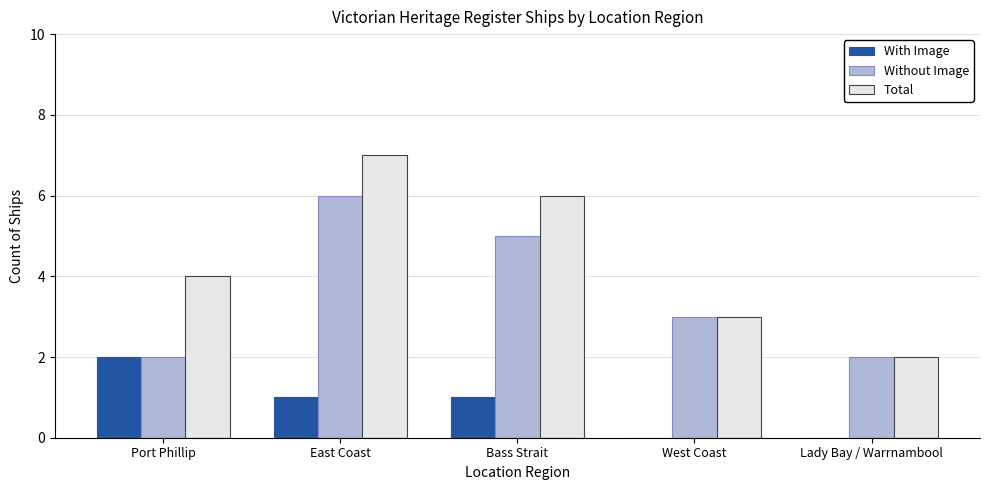

True or false: Without Image has a value of 5 at West Coast.

False